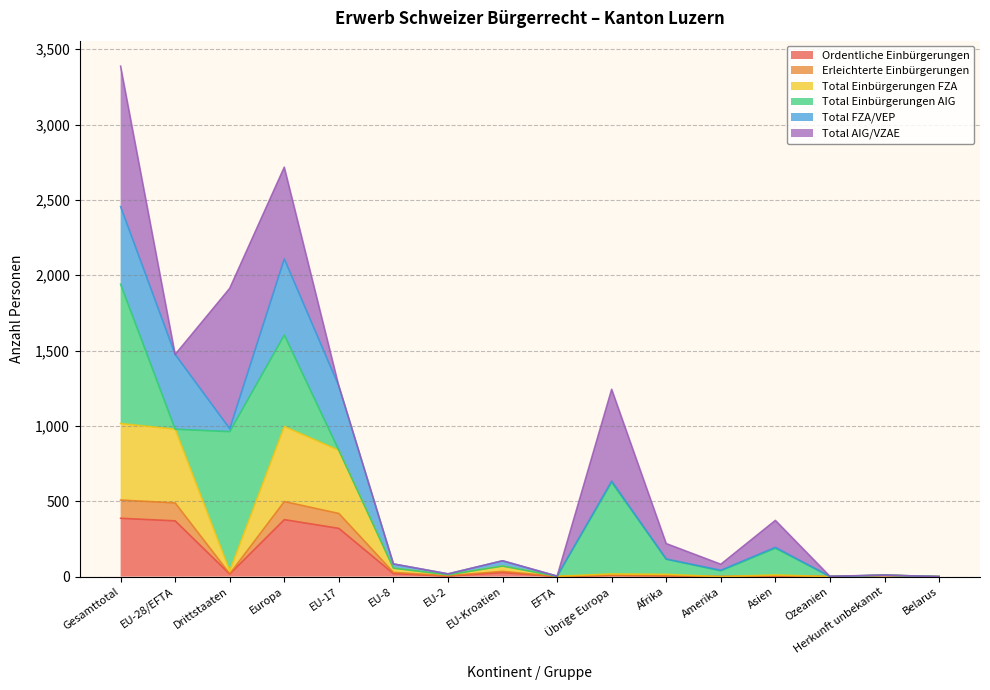

The value of Ordentliche Einbürgerungen at Ozeanien is 0. True or false?

True